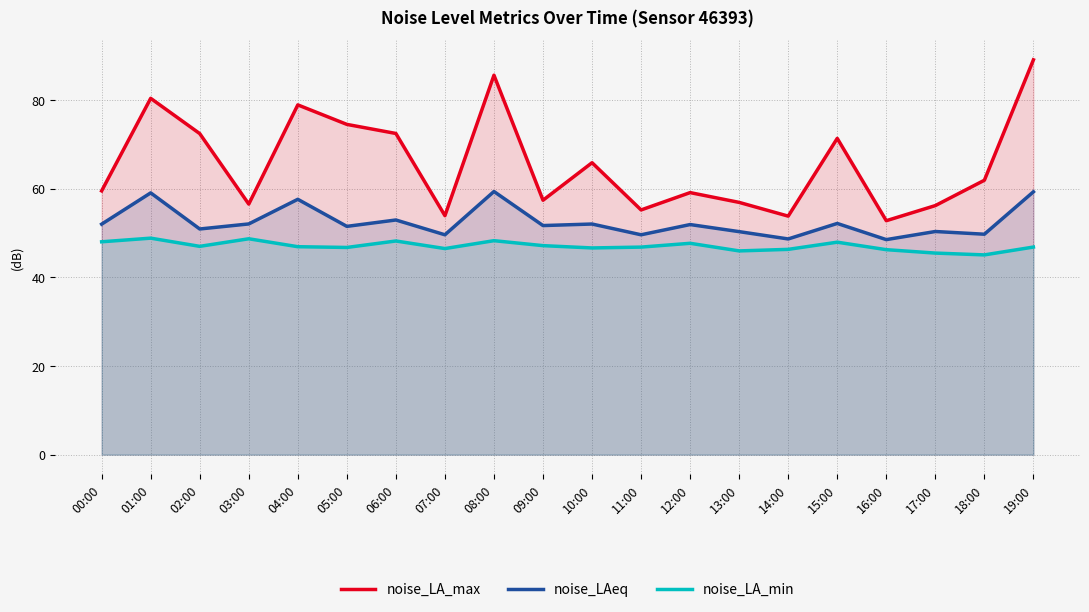

What is the total value across all series at 03:00?

157.4